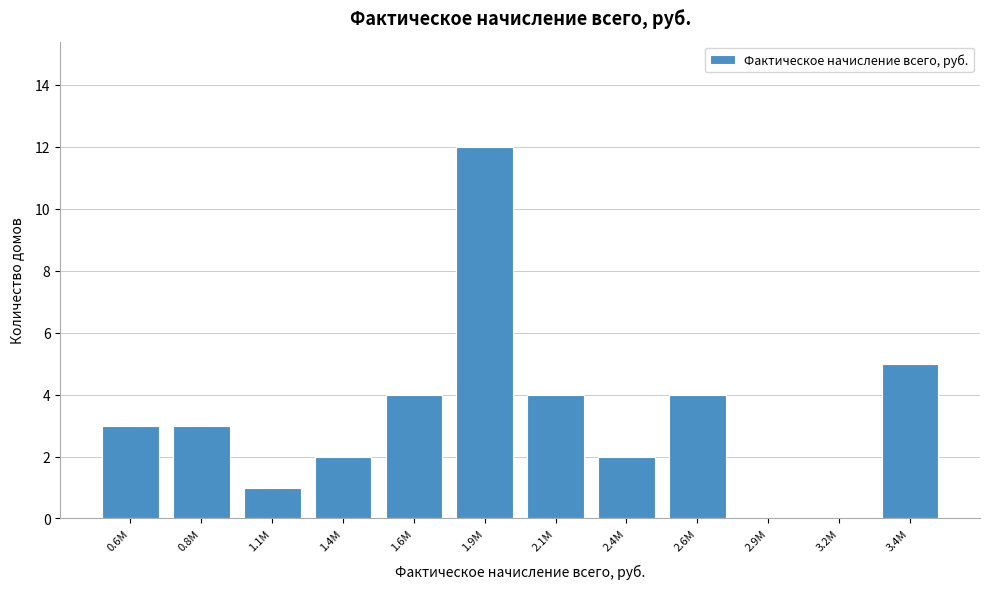

Reading left to right, list all the values displayed in this chart.

0.6M=3	0.8M=3	1.1M=1	1.4M=2	1.6M=4	1.9M=12	2.1M=4	2.4M=2	2.6M=4	2.9M=0	3.2M=0	3.4M=5